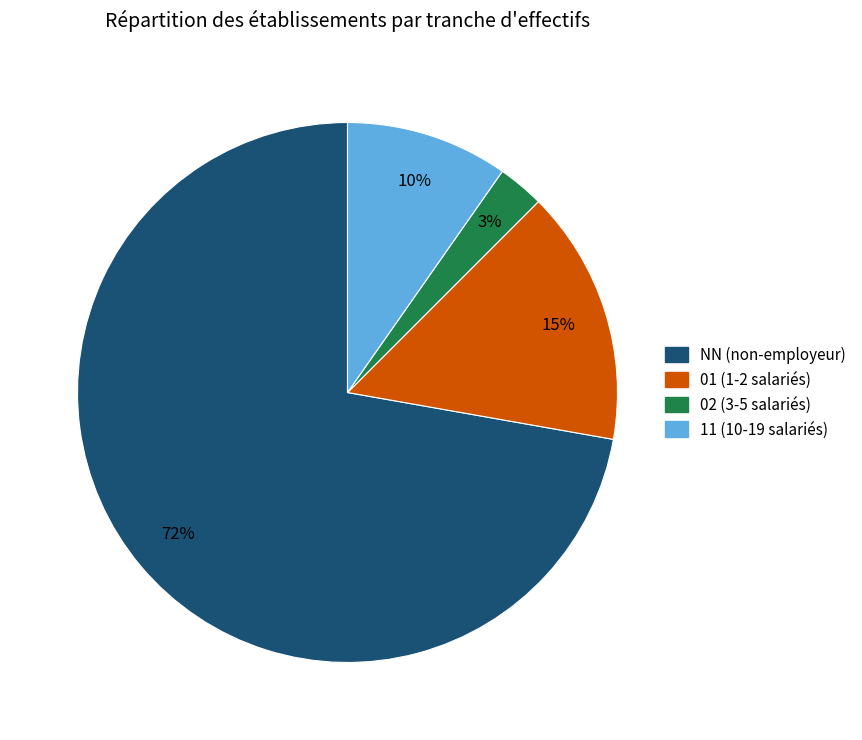

To the nearest percent, what is the difference between the largest and smallest slice percentages?

69%